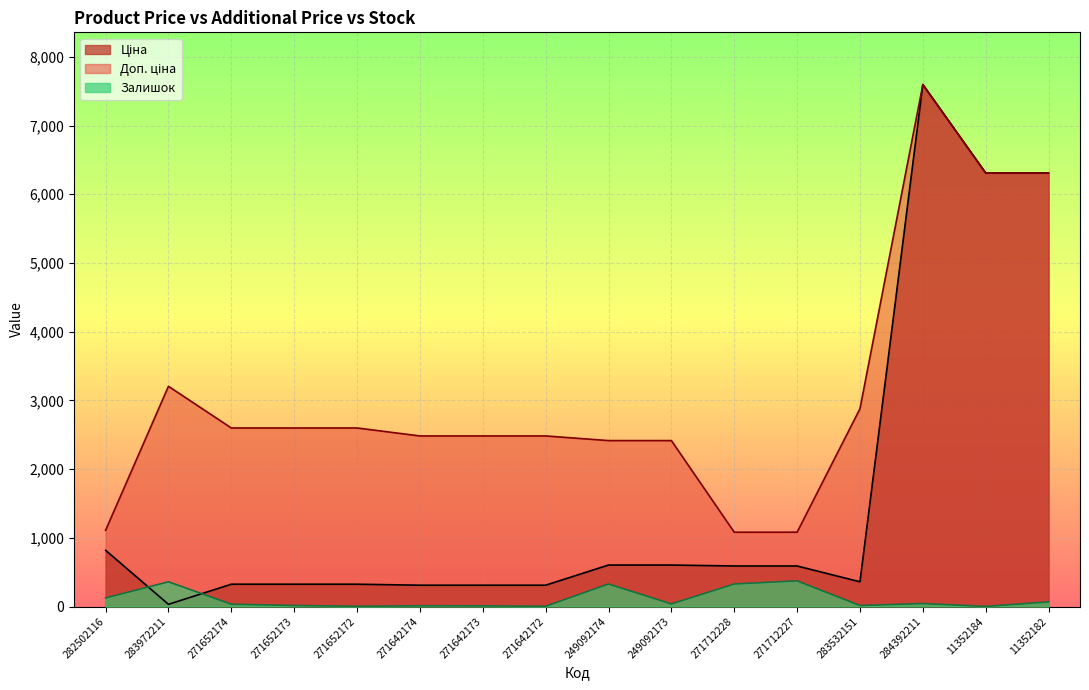

Reading left to right, extract all data points from this chart.

Ціна: 282502116=818.5	283972211=32.0	271652174=324.8	271652173=324.8	271652172=324.8	271642174=310.3	271642173=310.3	271642172=310.3	249092174=603.7	249092173=603.7	271712228=589.9	271712227=589.9	283532151=359.9	284392211=7596.5	11352184=6308.8	11352182=6308.8
Доп. ціна: 282502116=1109.2	283972211=3205.0	271652174=2598.3	271652173=2598.3	271652172=2598.3	271642174=2482.4	271642173=2482.4	271642172=2482.4	249092174=2414.8	249092173=2414.8	271712228=1081.7	271712227=1081.7	283532151=2878.8	284392211=7596.5	11352184=6308.8	11352182=6308.8
Залишок: 282502116=125.0	283972211=360.0	271652174=34.0	271652173=15.0	271652172=4.0	271642174=11.0	271642173=10.0	271642172=4.0	249092174=328.0	249092173=38.0	271712228=328.0	271712227=374.0	283532151=15.0	284392211=44.0	11352184=2.0	11352182=68.0